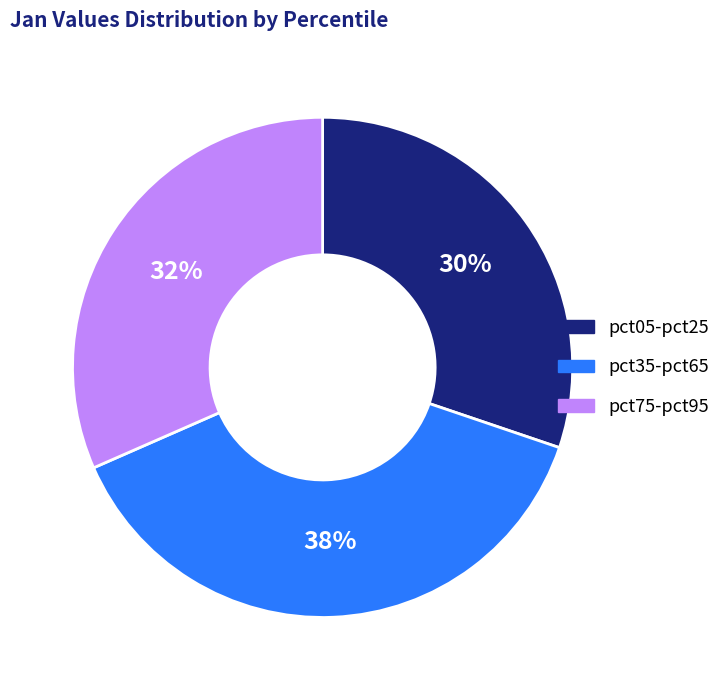

Rank the categories by value from highest to lowest.

pct35-pct65, pct75-pct95, pct05-pct25